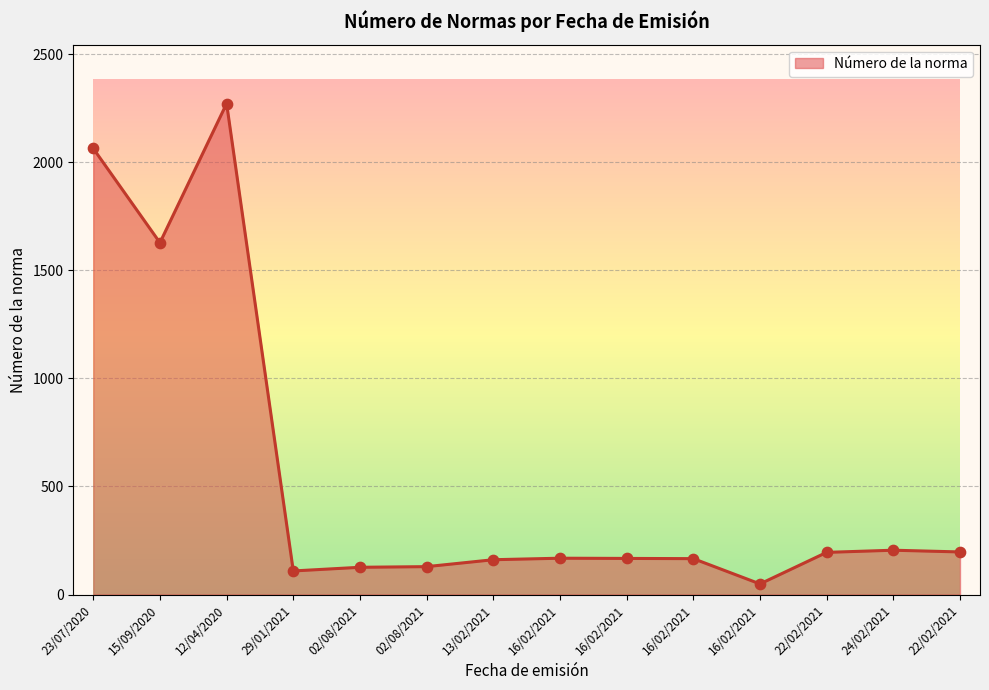

How many lines are shown in the chart?

1